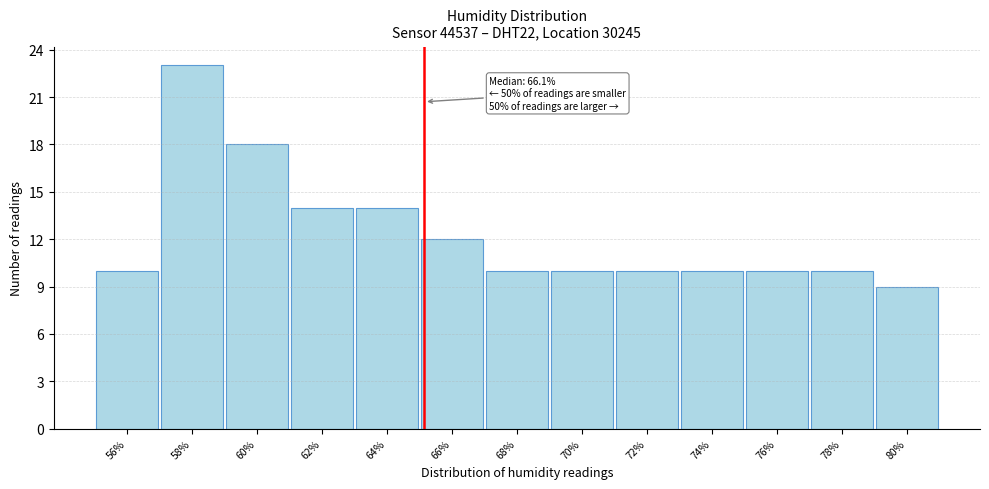

Reading left to right, list all the values displayed in this chart.

56%=10	58%=23	60%=18	62%=14	64%=14	66%=12	68%=10	70%=10	72%=10	74%=10	76%=10	78%=10	80%=9